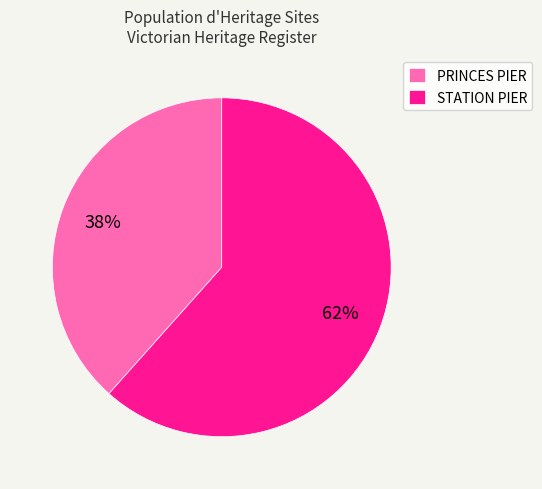

Which category has the biggest portion of the pie?

STATION PIER